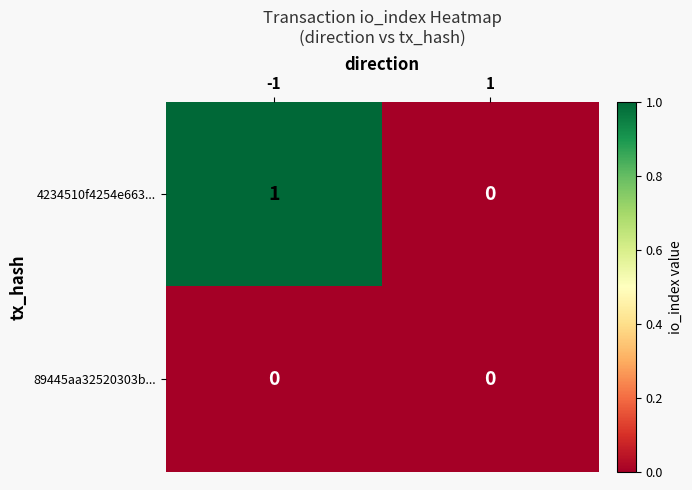

Rank the series at -1 from lowest to highest value.

89445aa32520303b..., 4234510f4254e663...